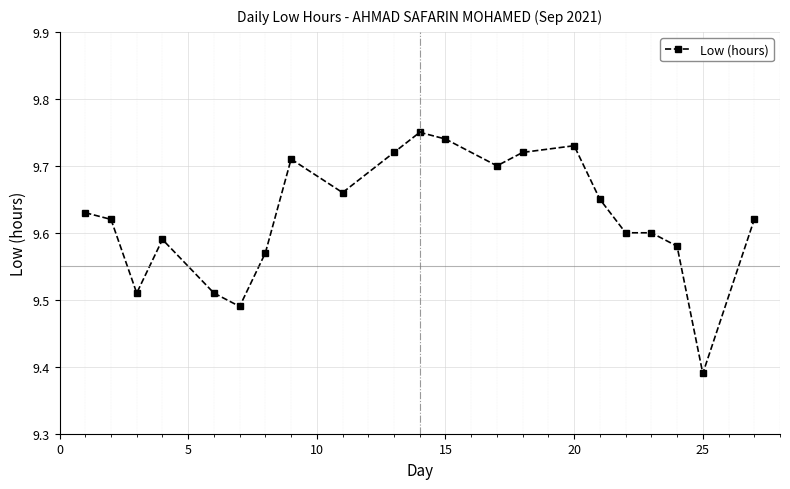

How many values are between 9 and 10?

21